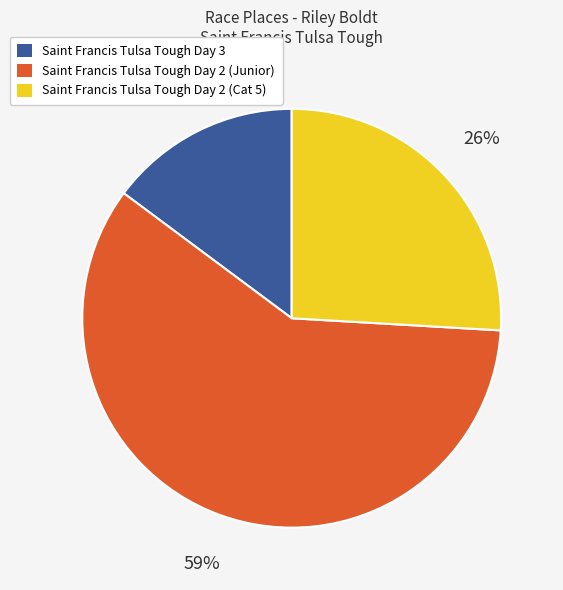

What percentage is the Saint Francis Tulsa Tough Day 2 (Cat 5) slice, to the nearest percent?

26%